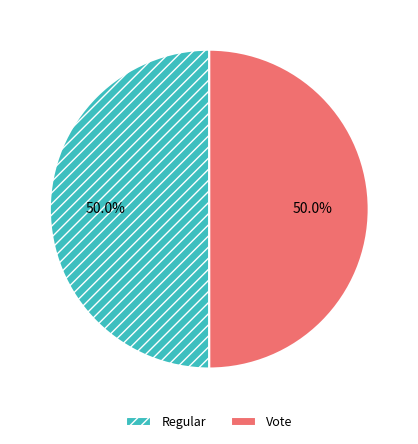

Approximately how many times larger is the value at Regular compared to Vote?

1.0